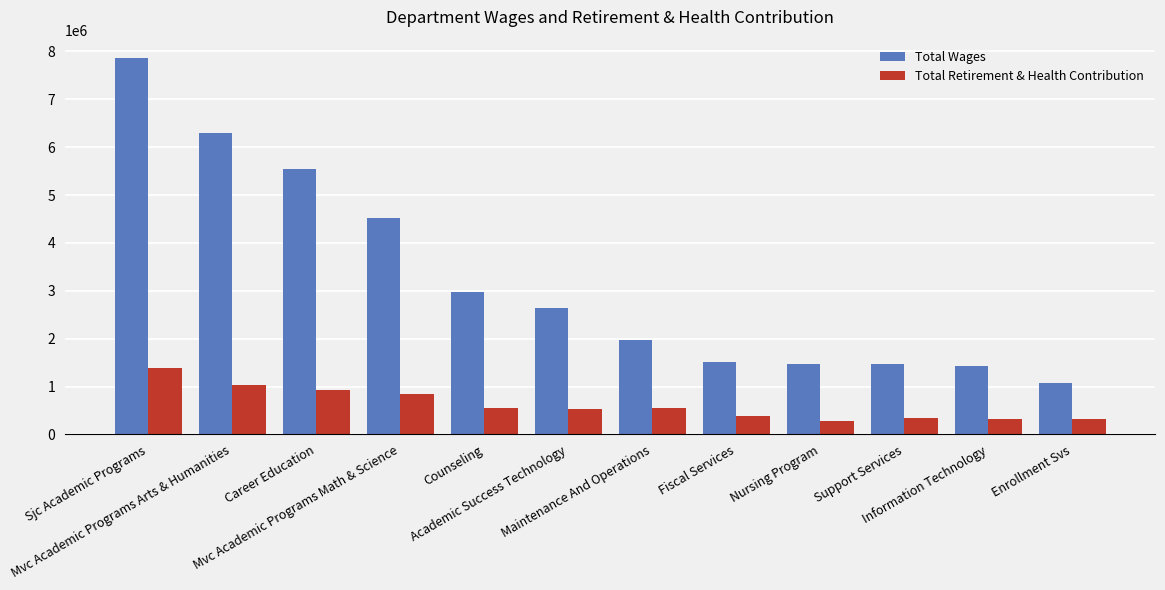

What is the highest value of the Total Wages series?

7853723